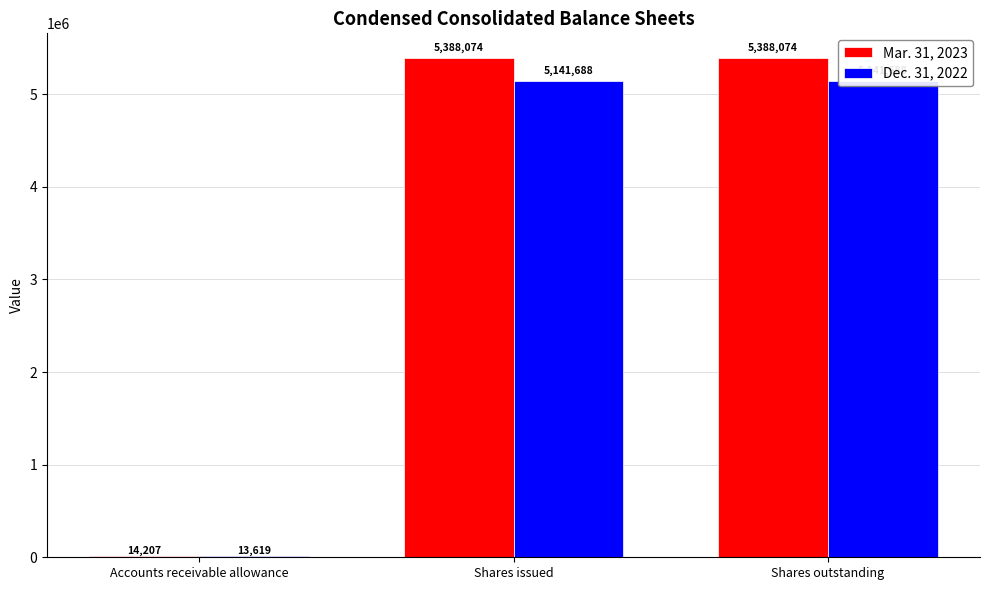

At which category is the sum across all series the highest?

Shares issued